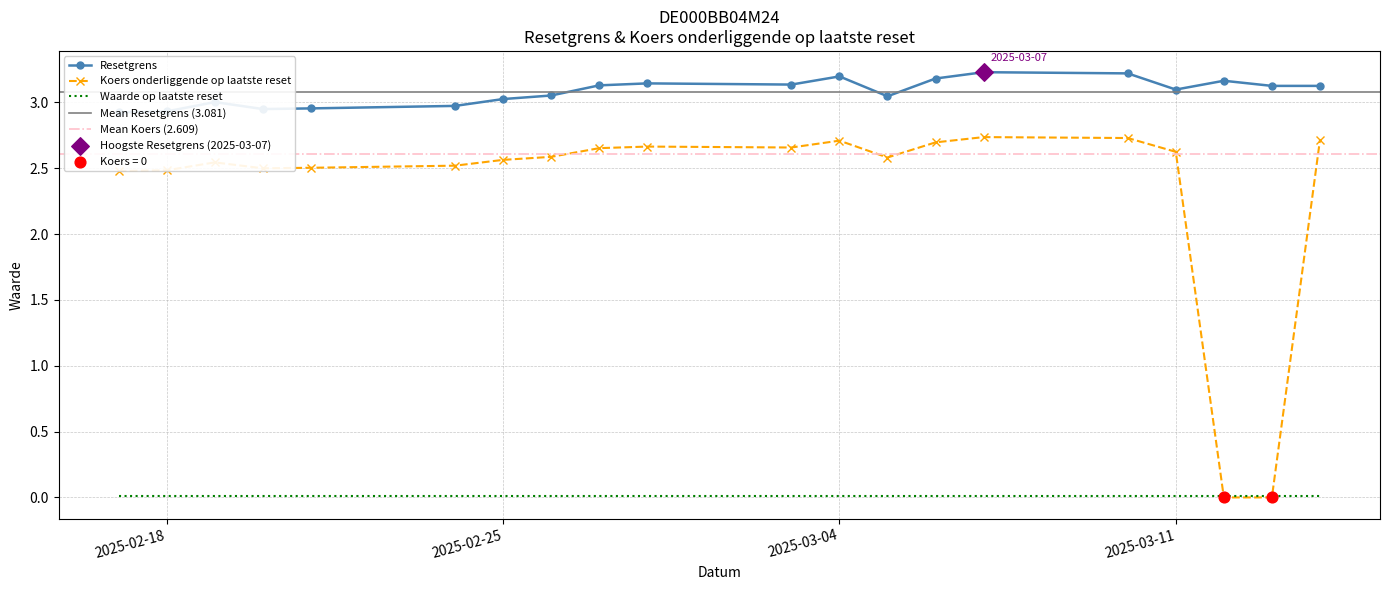

What is the total value across all series at 2025-03-13?

3.1